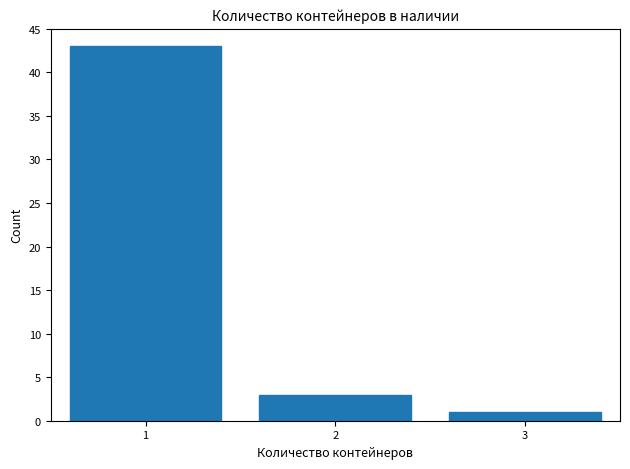

Reading right to left, transcribe all the data shown in this chart.

3=1	2=3	1=43